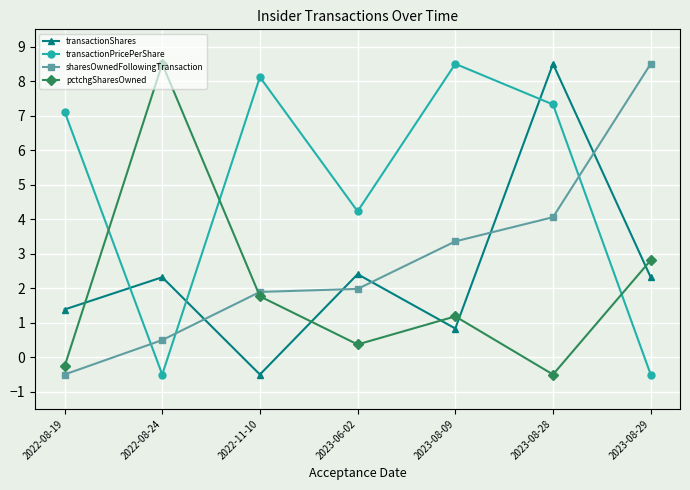

How many positive values does the pctchgSharesOwned series have?

5